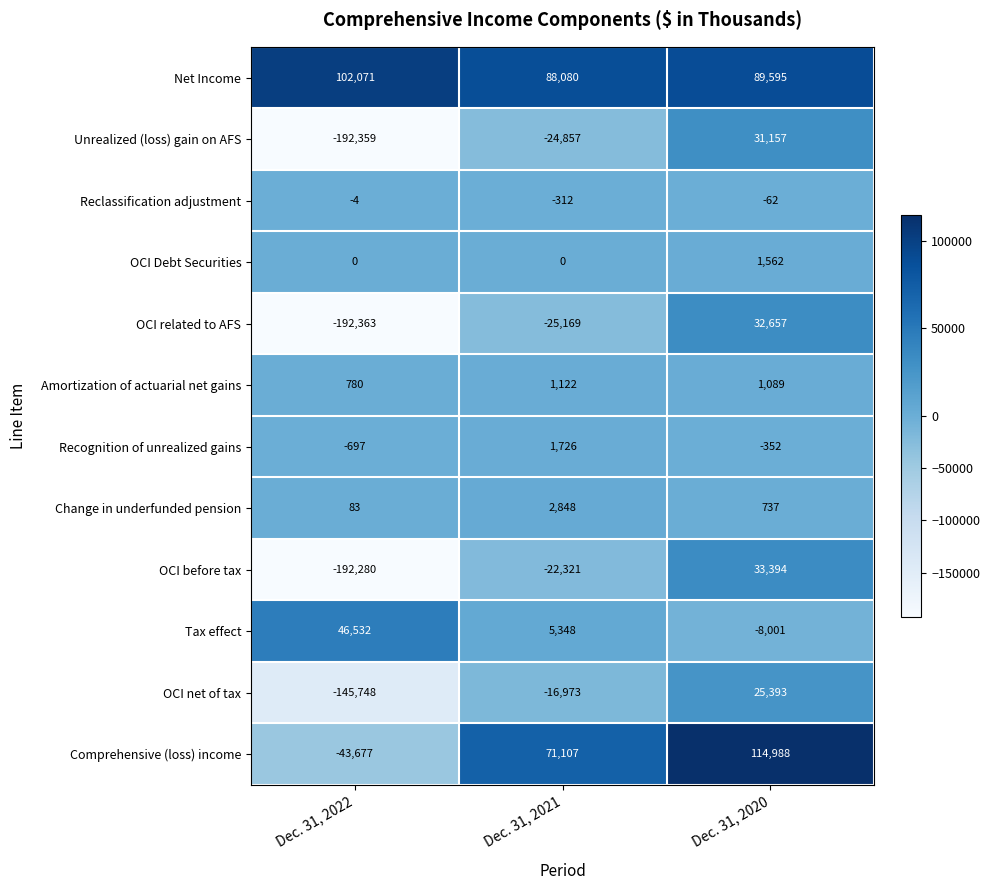

Where does the Amortization of actuarial net gains series first go above 1089?

Dec. 31, 2021